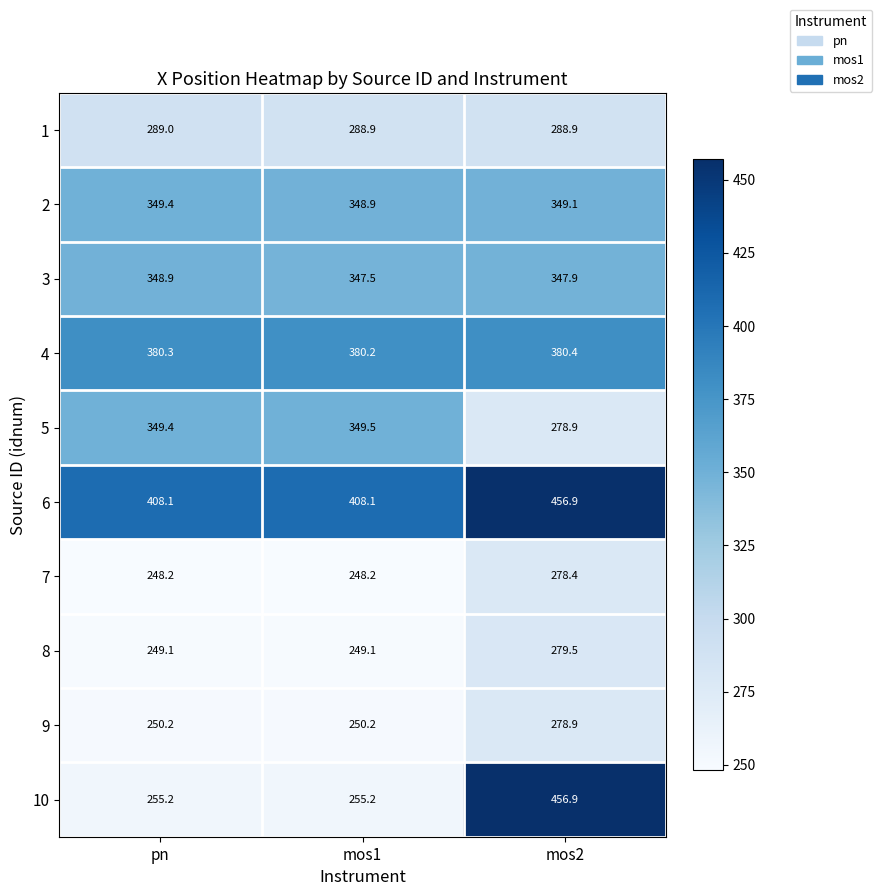

Which series has the widest spread of values?

10